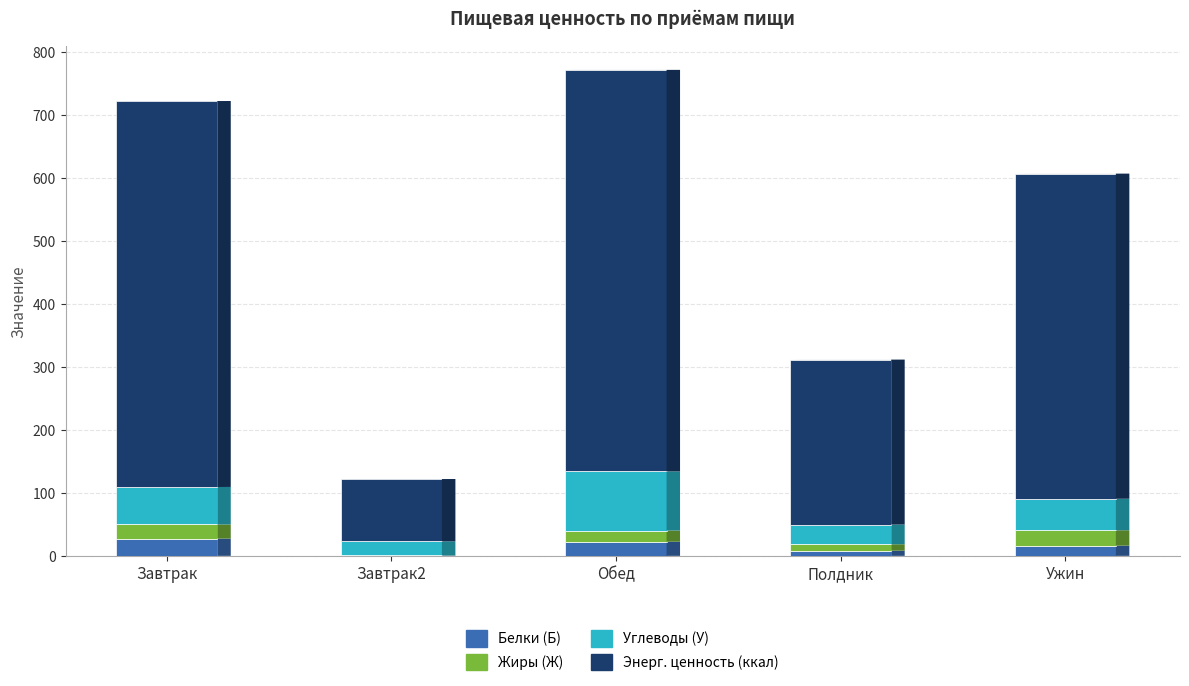

What is the total value across all series at Ужин?

607.1